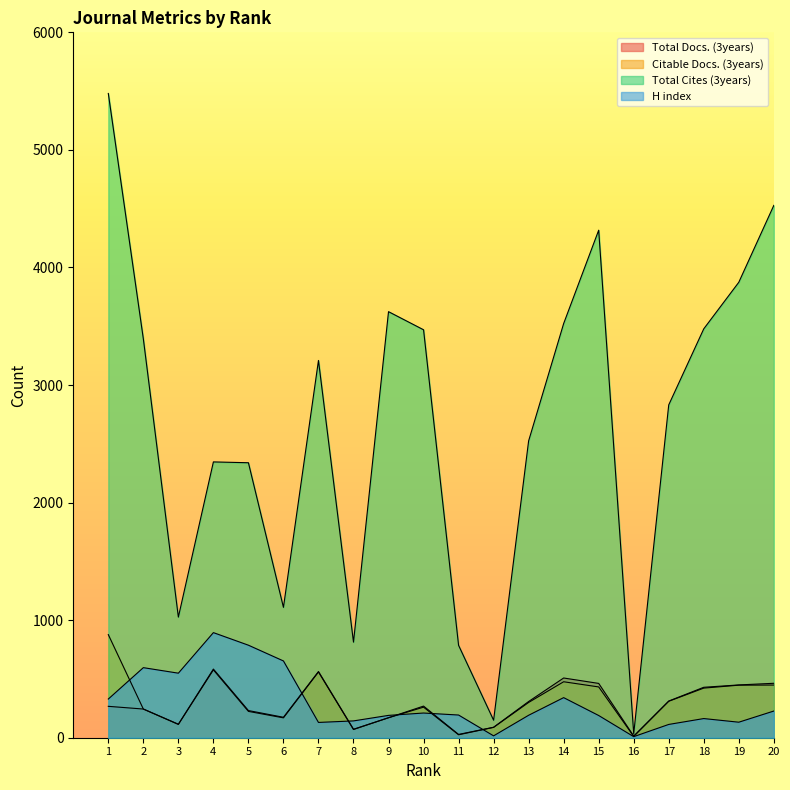

What is the average value of the Citable Docs. (3years) series?

311